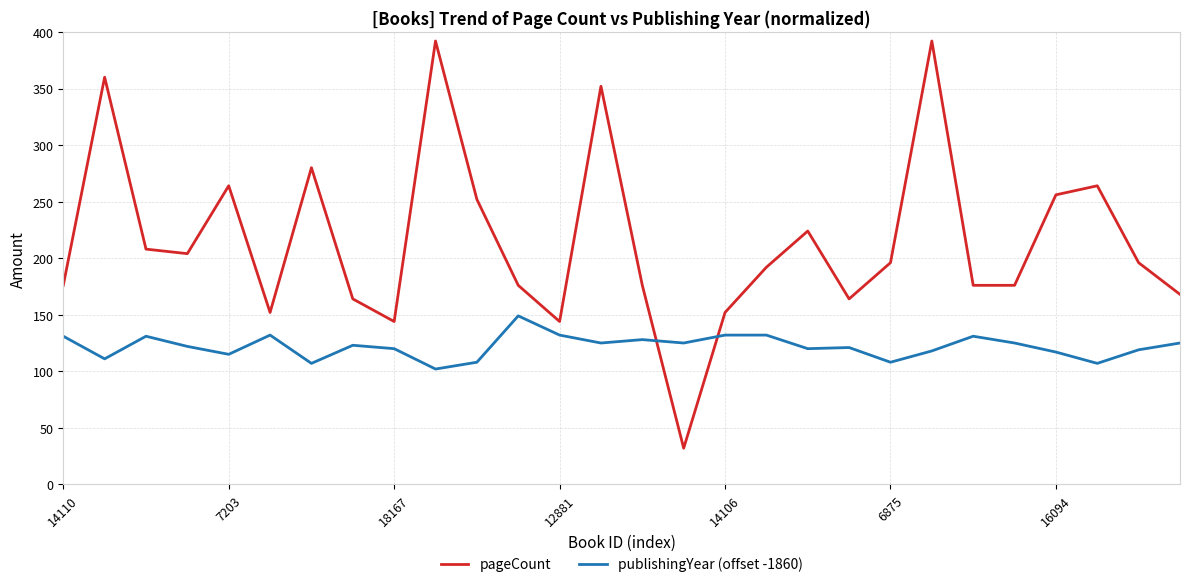

Rank the series by their average value, from highest to lowest.

pageCount, publishingYear (offset -1860)